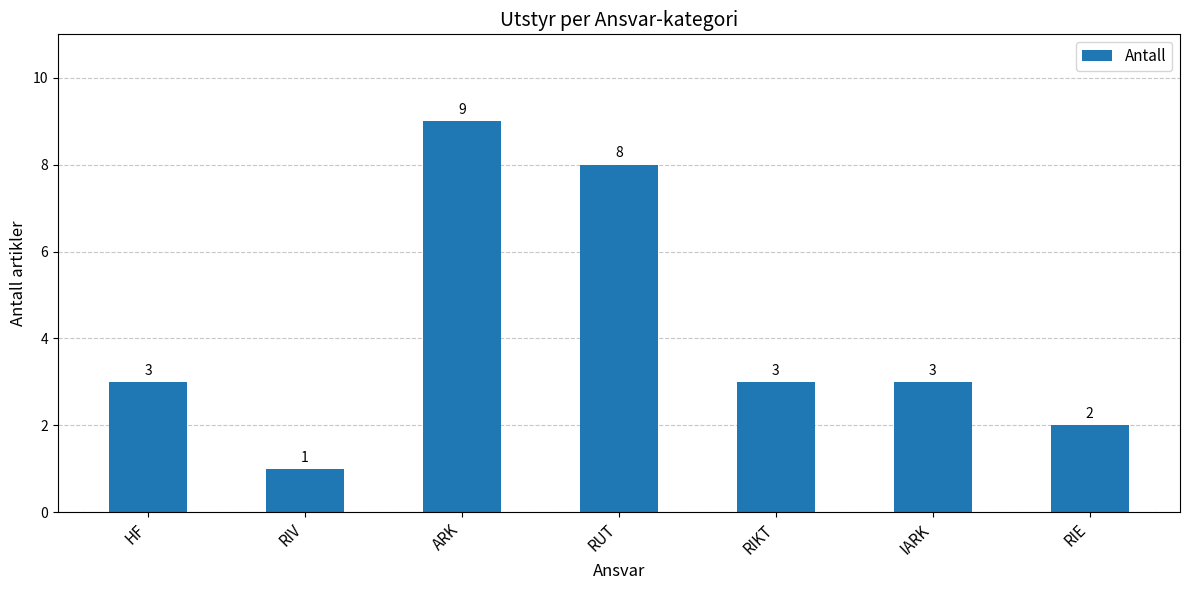

How many values are between 2 and 8?

5